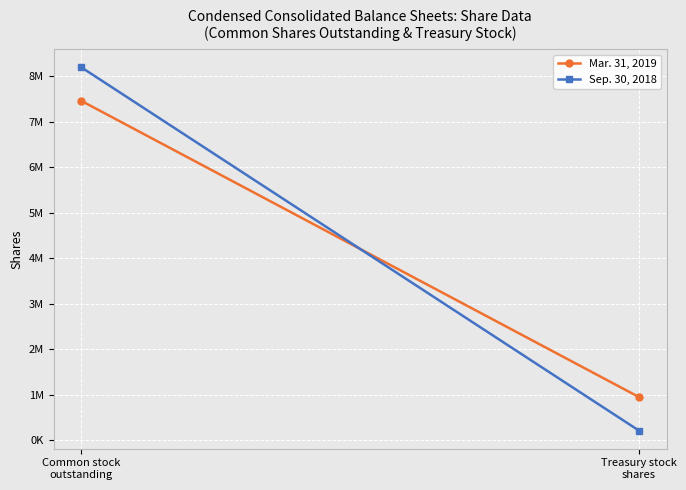

Rank the categories by Sep. 30, 2018 value from lowest to highest.

Treasury stock
shares, Common stock
outstanding